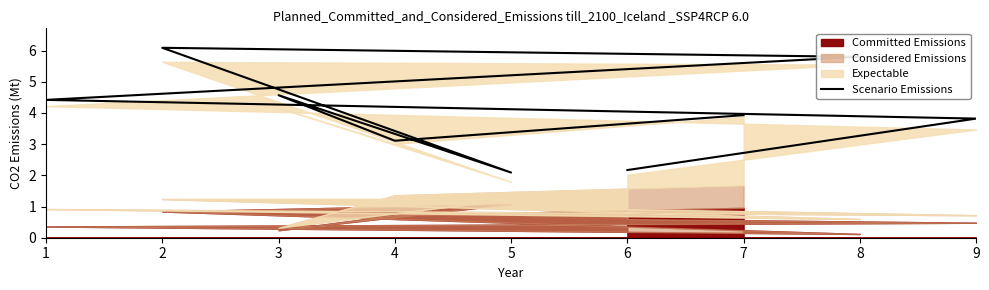

What is the greatest value displayed?

6.1